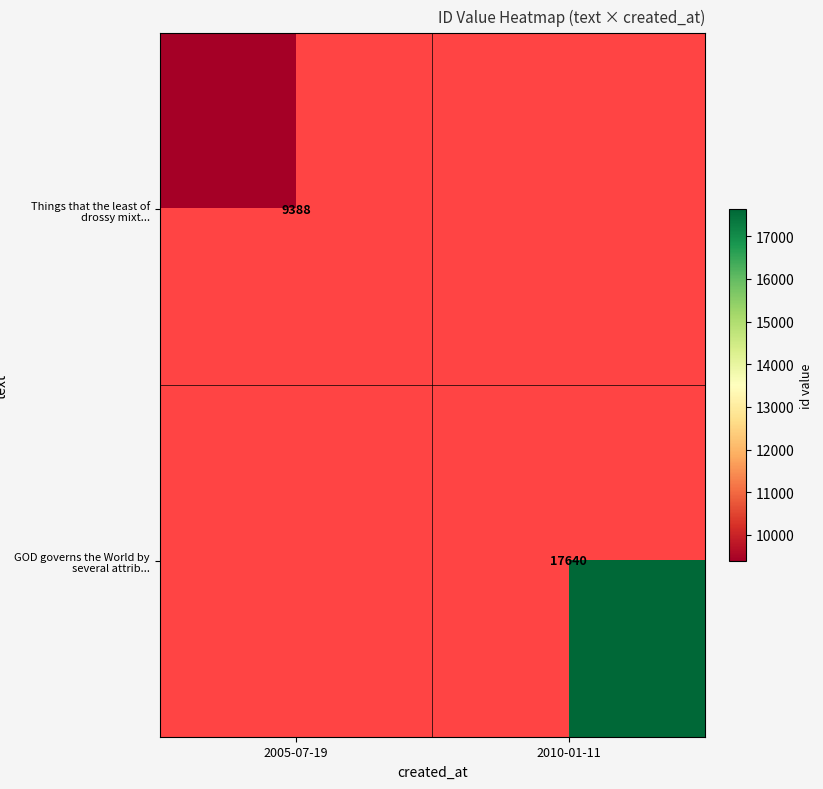

Which label corresponds to the largest value in the chart?

2010-01-11